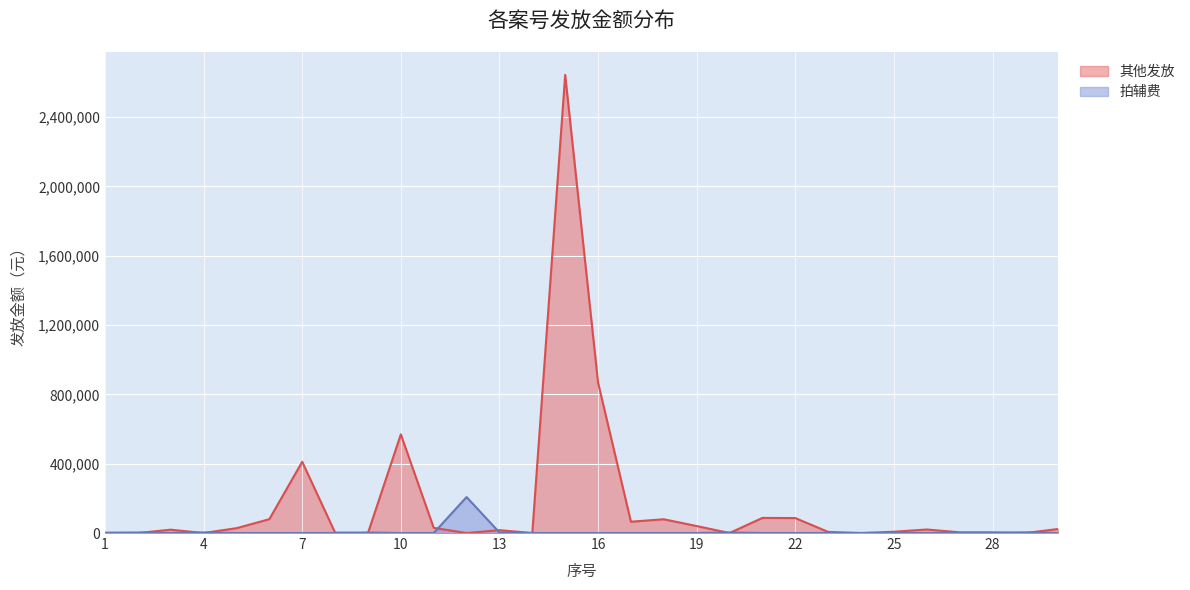

True or false: 其他发放 and 拍辅费 cross at least once.

True